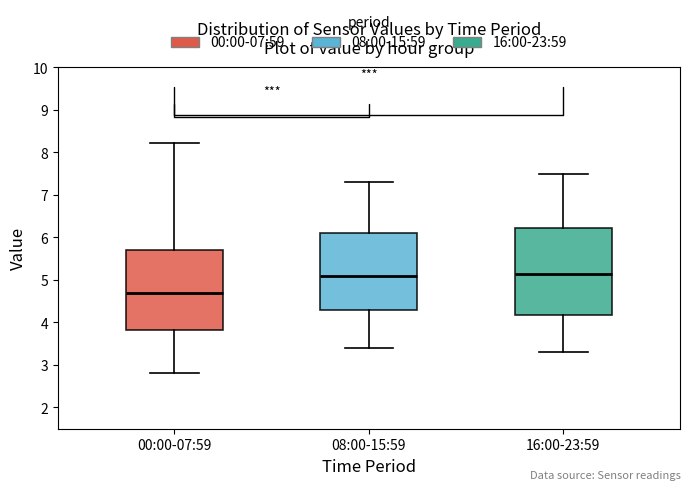

Which box is the tallest, from its lower edge to its upper edge?

16:00-23:59